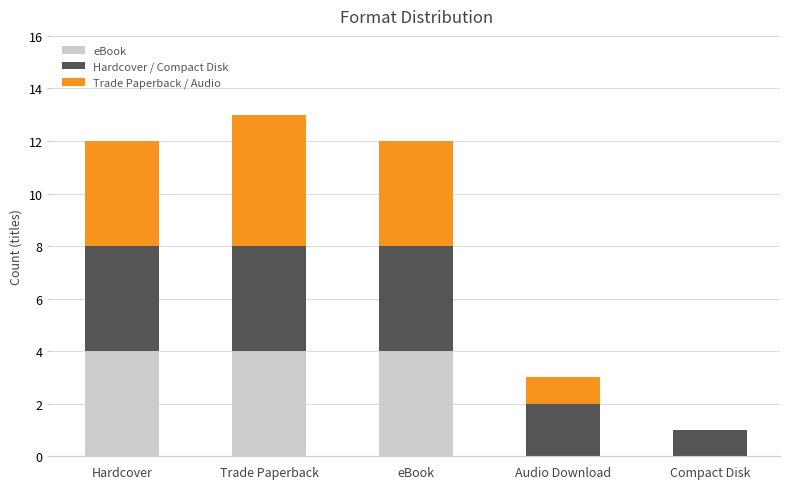

Reading left to right, transcribe the values for eBook.

Hardcover=4	Trade Paperback=4	eBook=4	Audio Download=0	Compact Disk=0